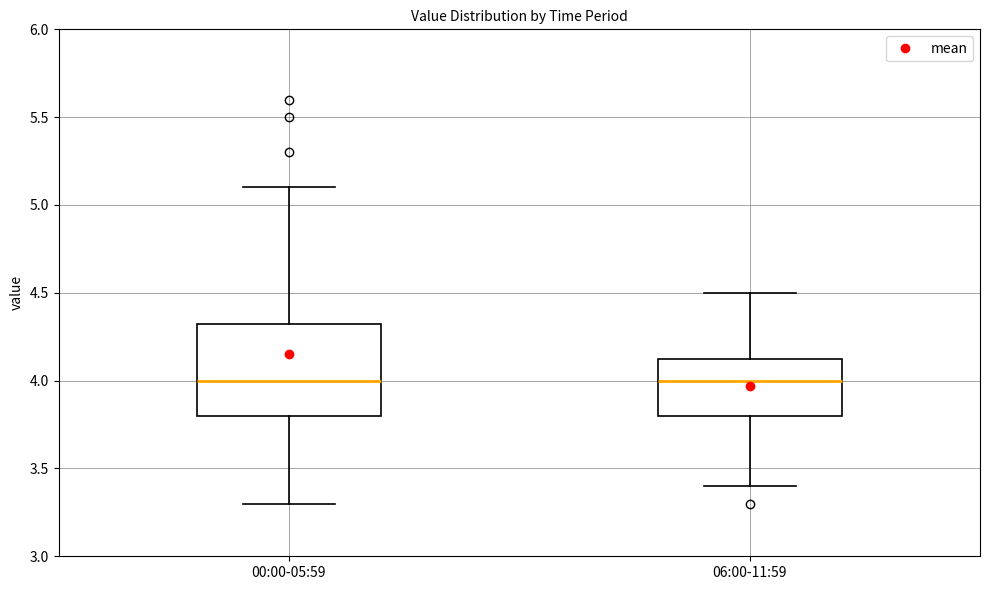

Reading left to right, transcribe this box plot: for each box, give where its median line is, the range the box spans, and where its two whiskers end, as read against the y-axis. The values are not printed on the chart, so give them approximately, as read against the axis.

00:00-05:59: median 4.00, box 3.80 to 4.35, whiskers 3.30 to 5.10
06:00-11:59: median 4.00, box 3.80 to 4.15, whiskers 3.40 to 4.50